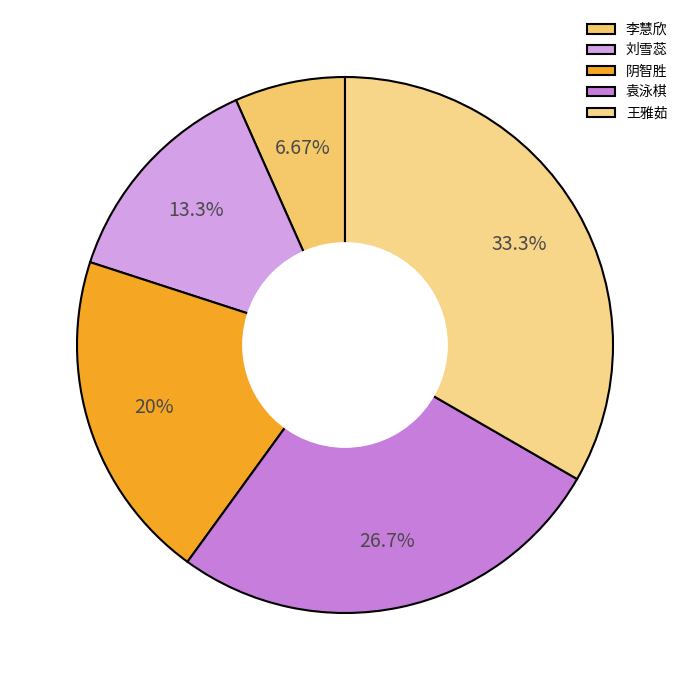

Which category has the smallest portion of the pie?

李慧欣